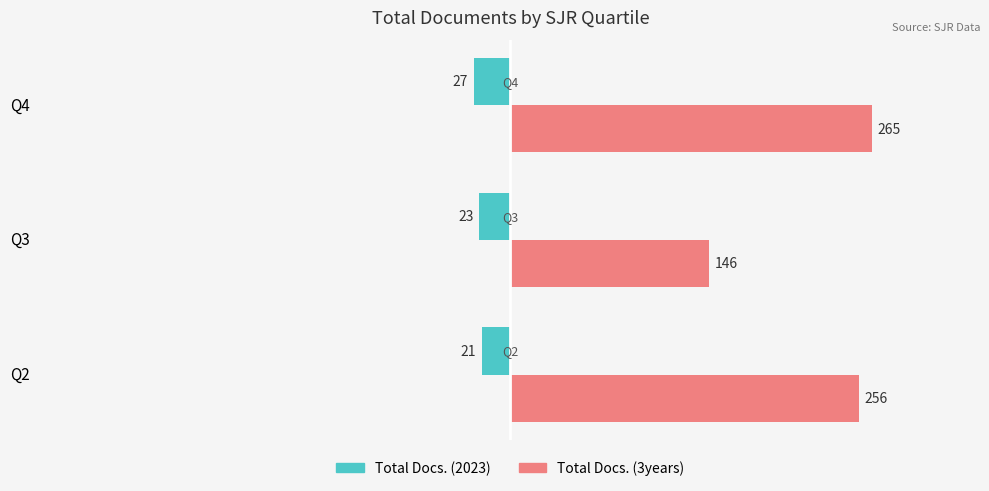

What is the total value across all series at Q4?

238